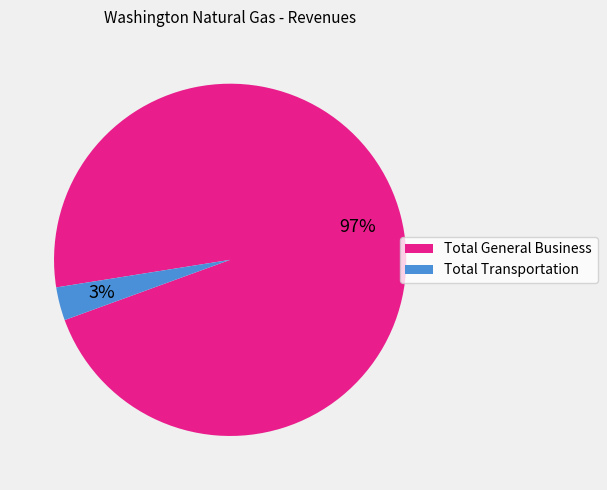

Is the sum of Total Transportation and Total General Business greater than half?

Yes